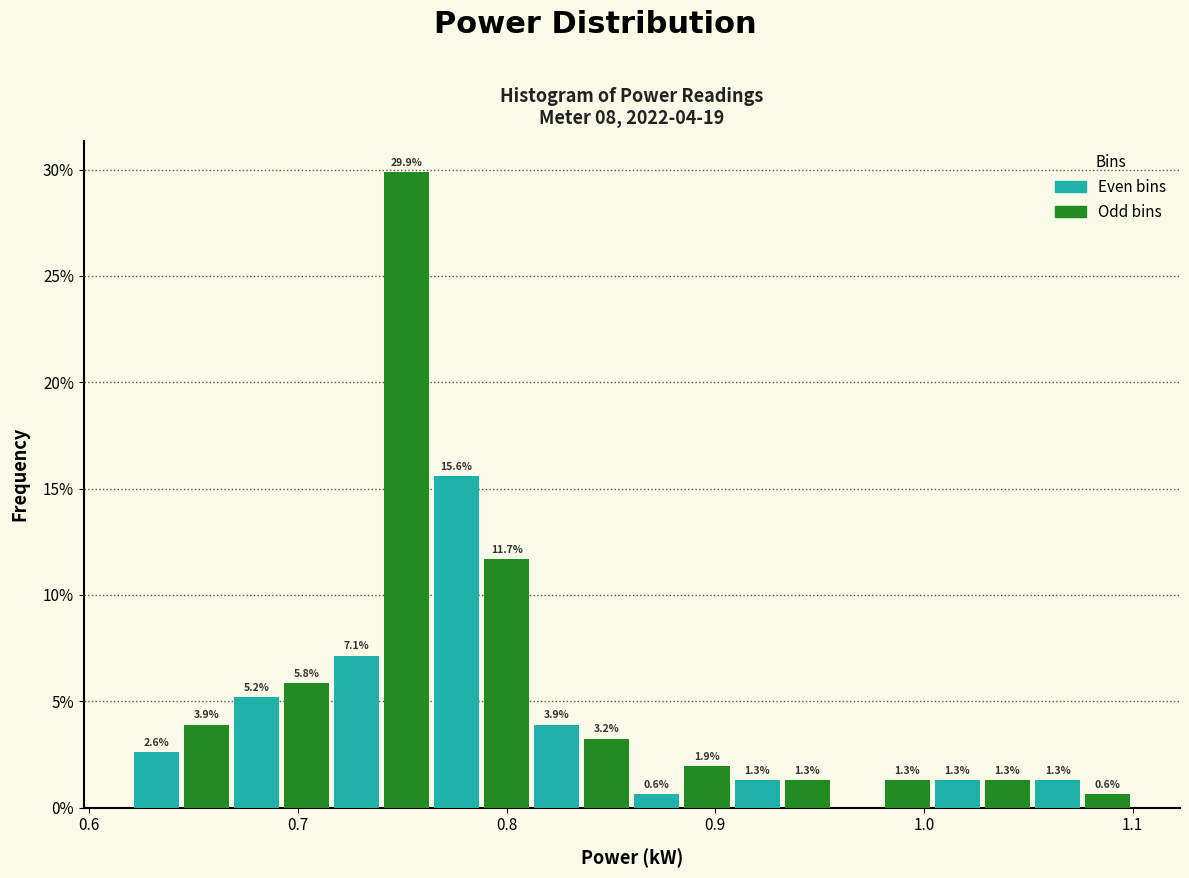

Around what value on the x-axis is the tallest bar? Give the approximate position of its centre, as read against the axis.

0.75